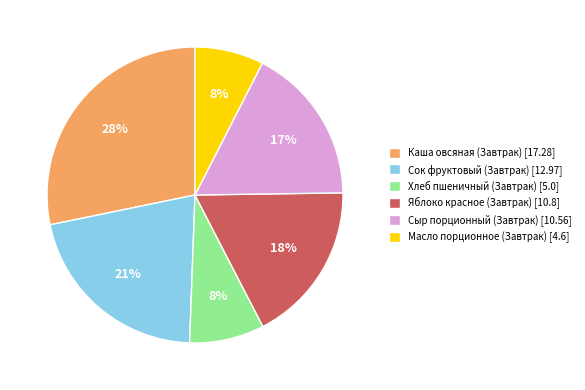

How many slices are in this pie chart?

6